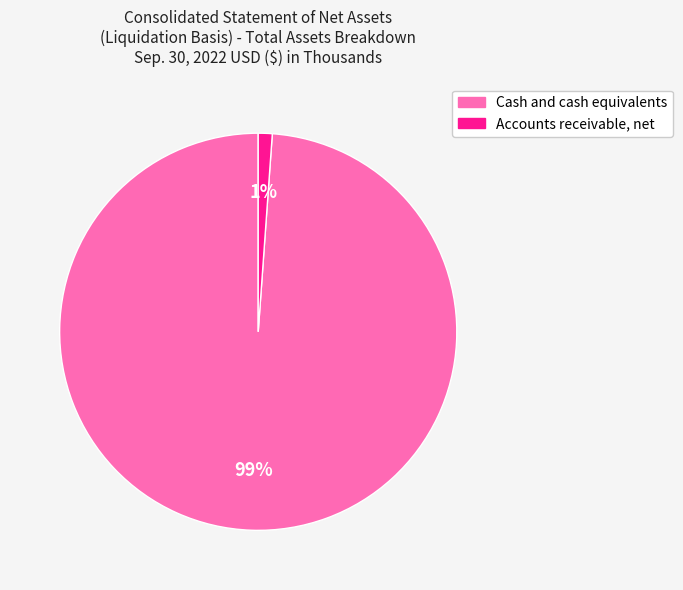

Is Cash and cash equivalents the majority of the pie?

Yes